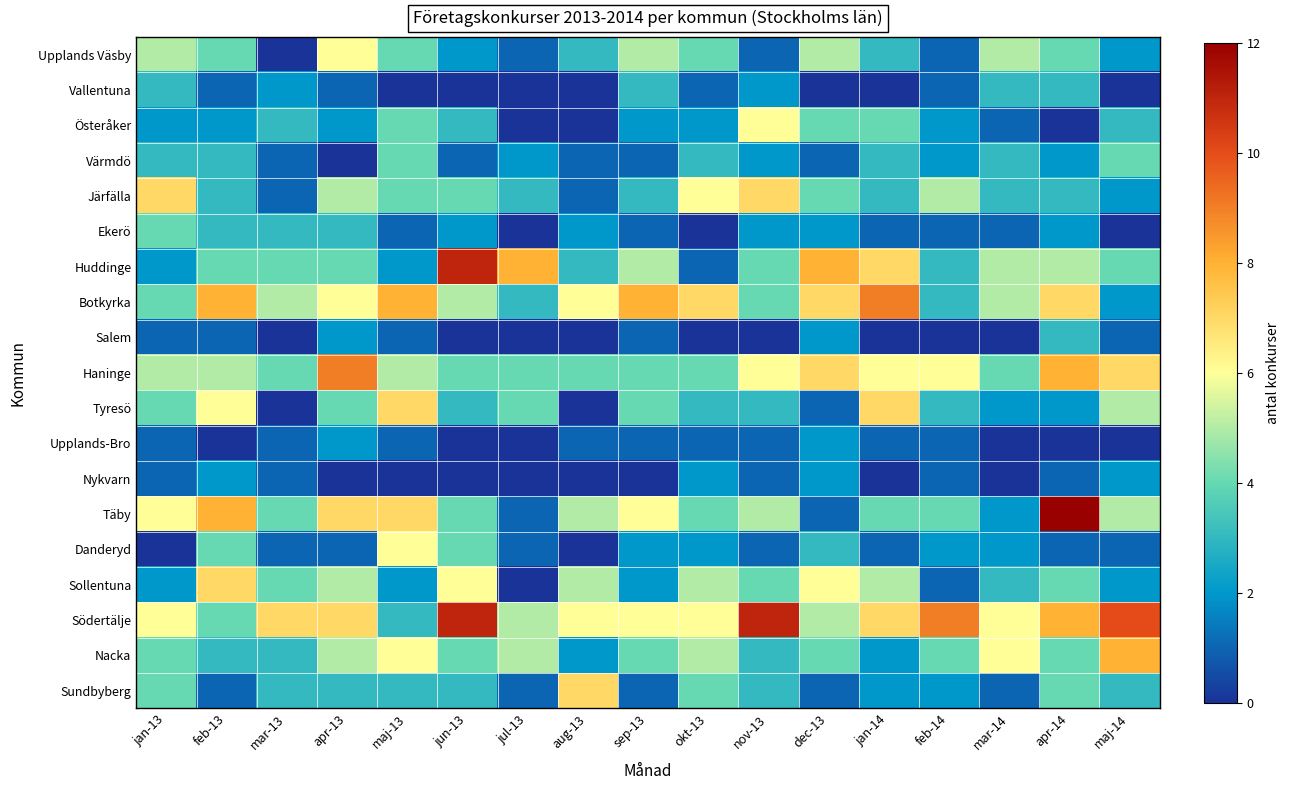

Which category has the highest value across all series?

apr-14